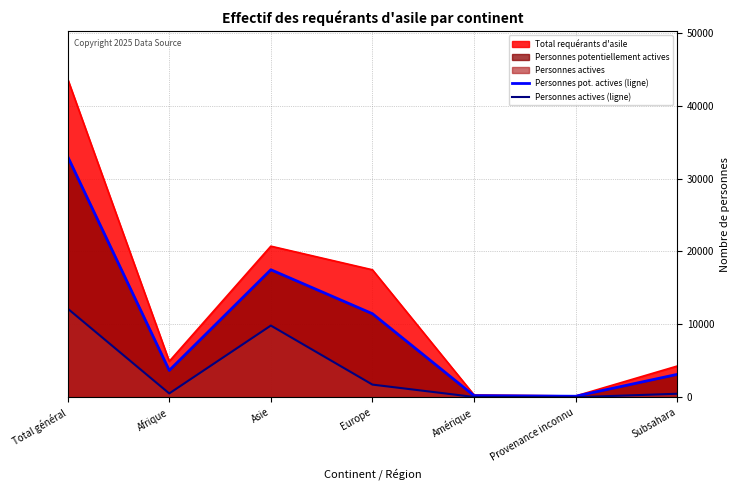

What is the value of the Personnes pot. actives (ligne) point at the 6th from the left?

146